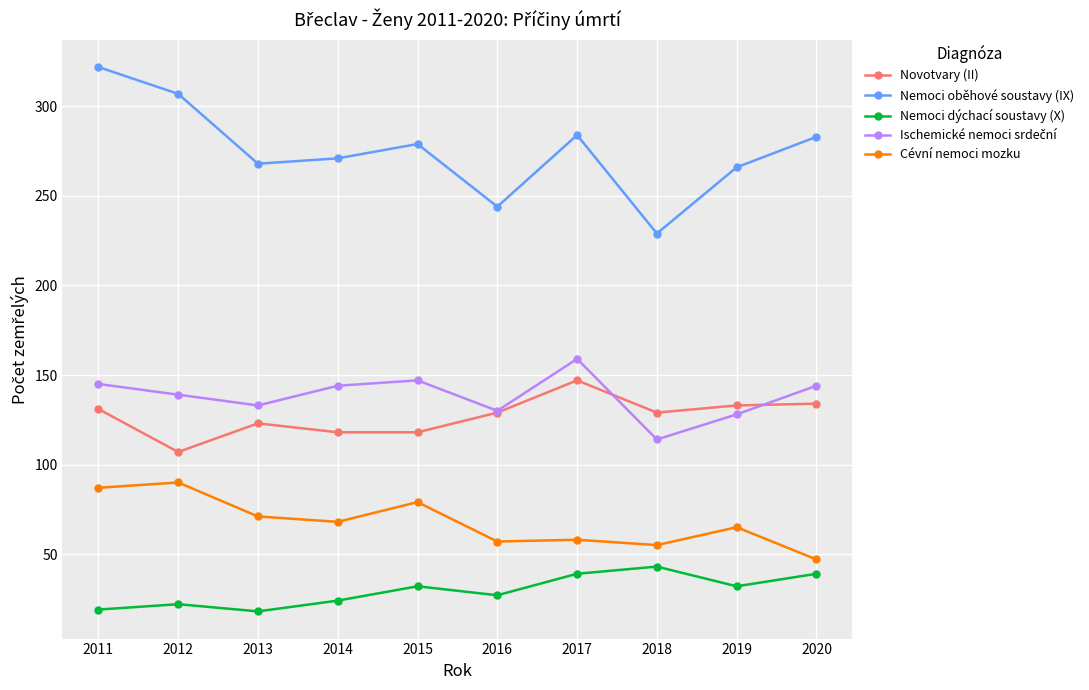

What is the lowest value of the Nemoci oběhové soustavy (IX) series?

229